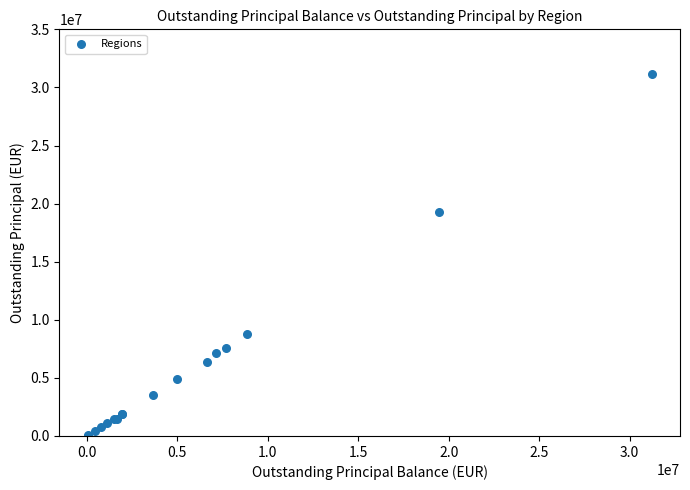

What Y value in the scatter plot is closest to 15587914?

19281719.1